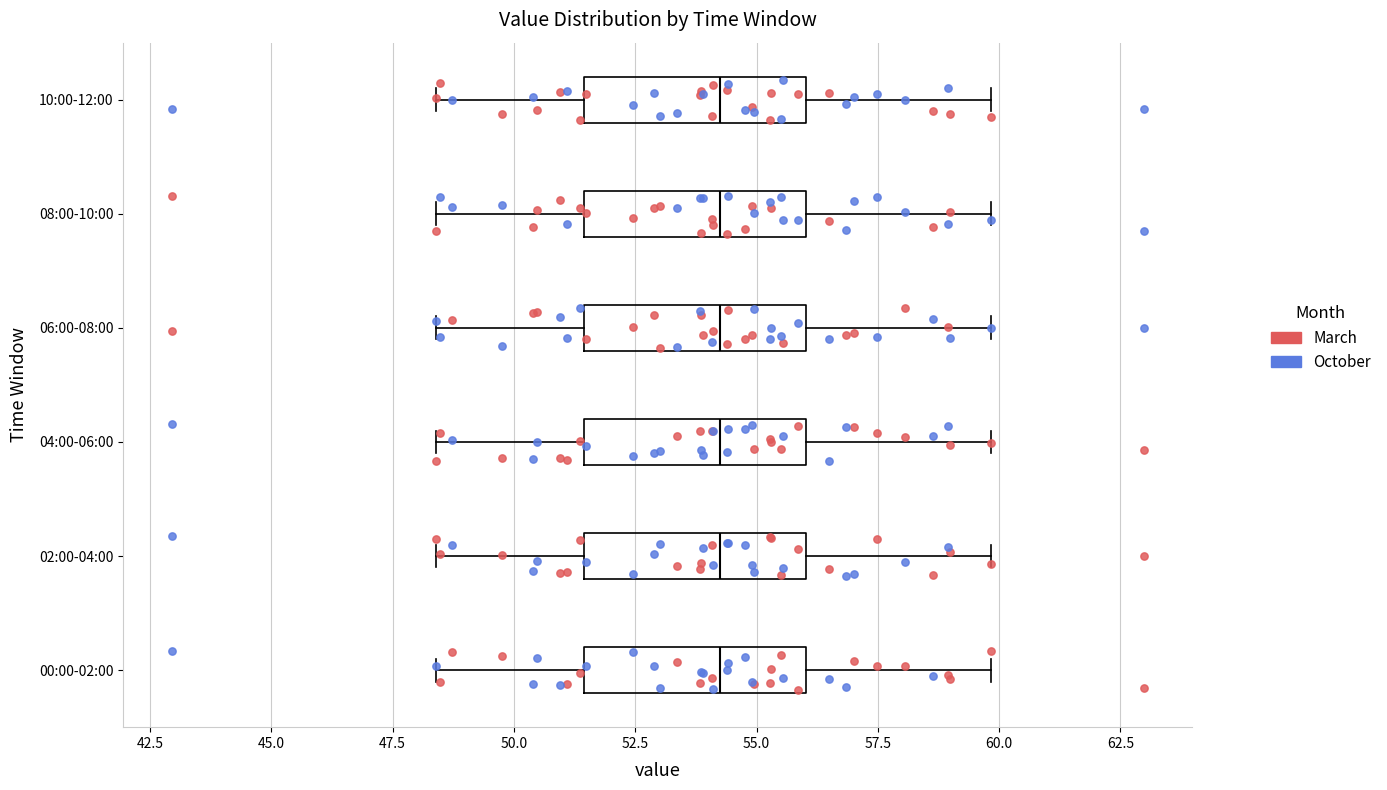

Where does the right whisker of the box for 00:00-02:00 end on the x-axis? The values are not printed on the chart, so give them approximately, as read against the axis.

60.0